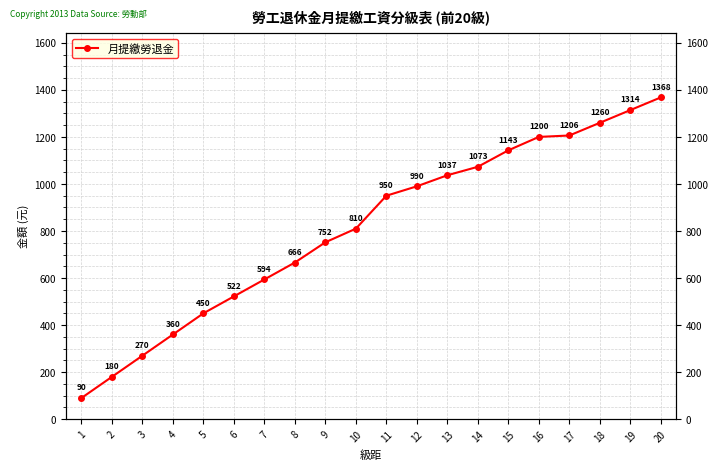

What is the value of the 13th point from the left?

1037